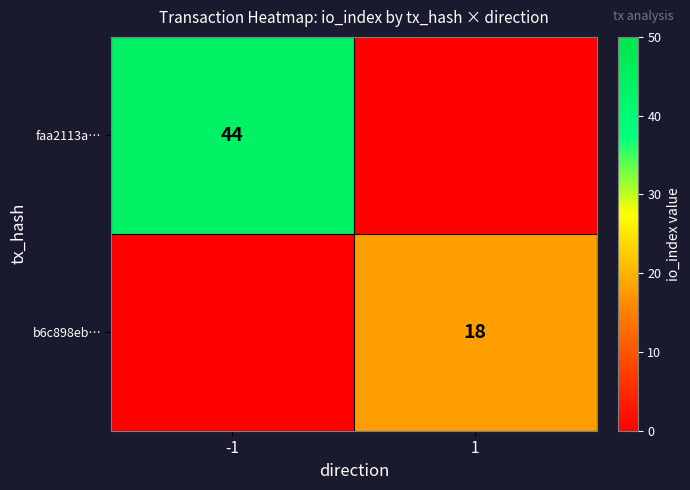

The value of faa2113a… at -1 is 59. True or false?

False